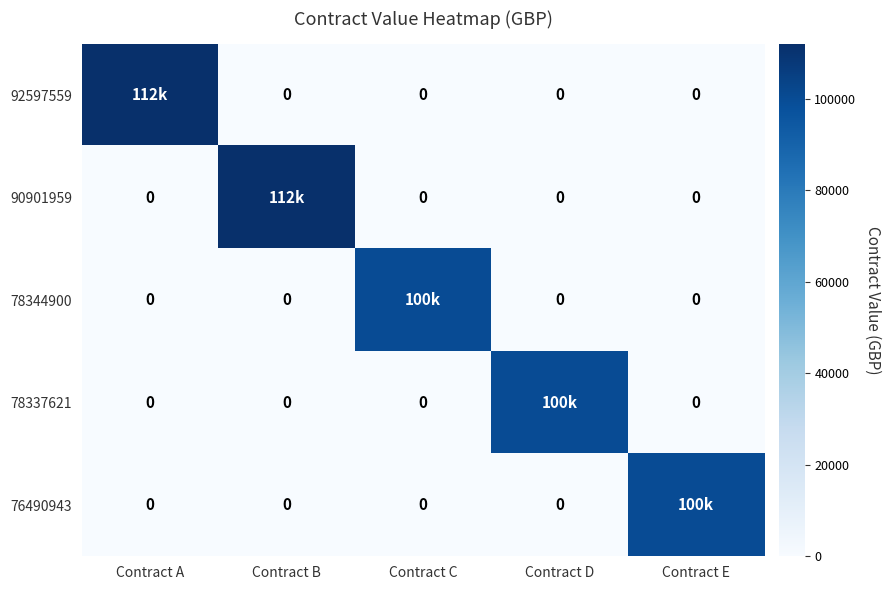

Is the value of 92597559 at Contract C greater than the value of 76490943 at Contract E?

No